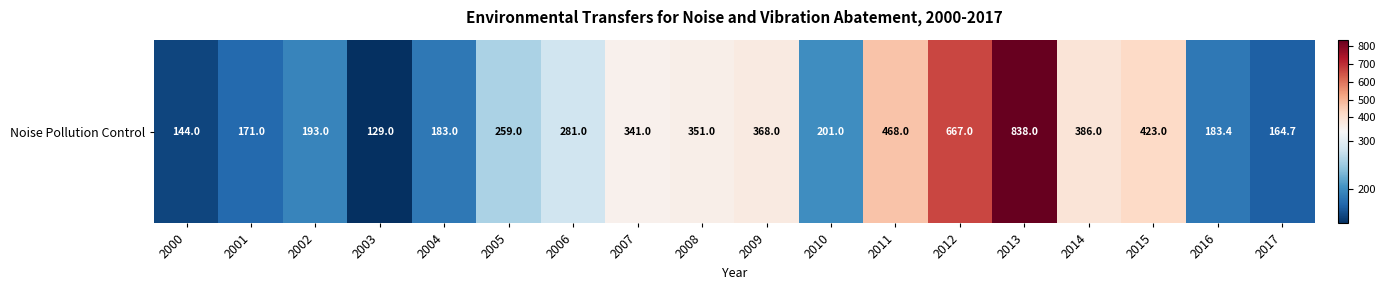

Count the number of data series in this chart.

1